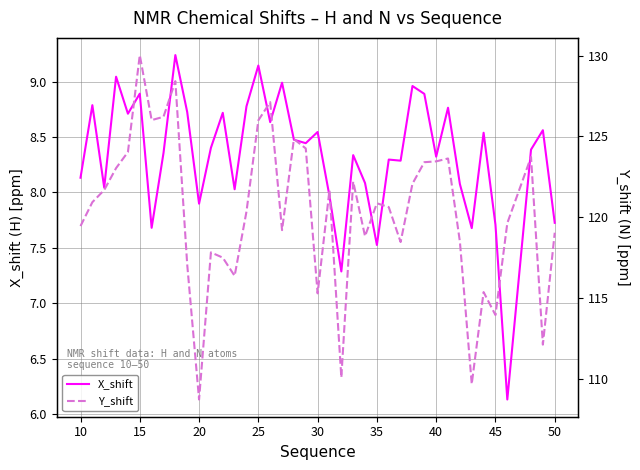

What is the minimum value for X_shift?

6.1